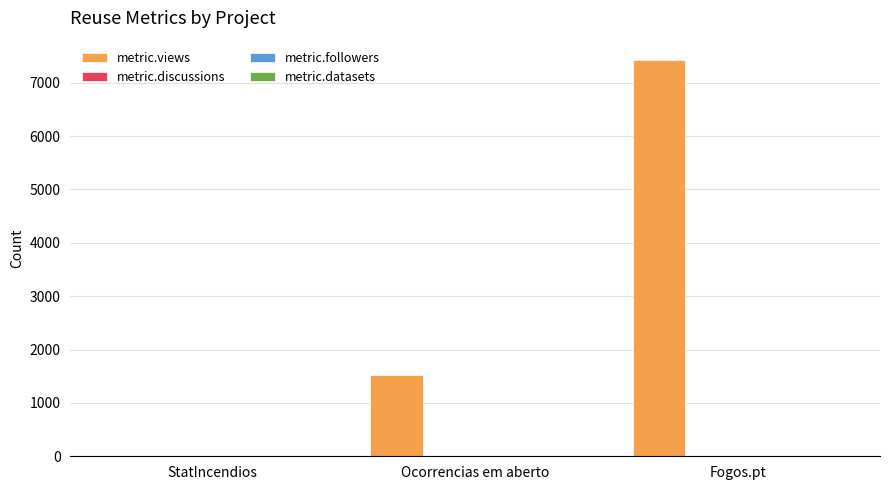

What is the total value across all series at Ocorrencias em aberto?

1527